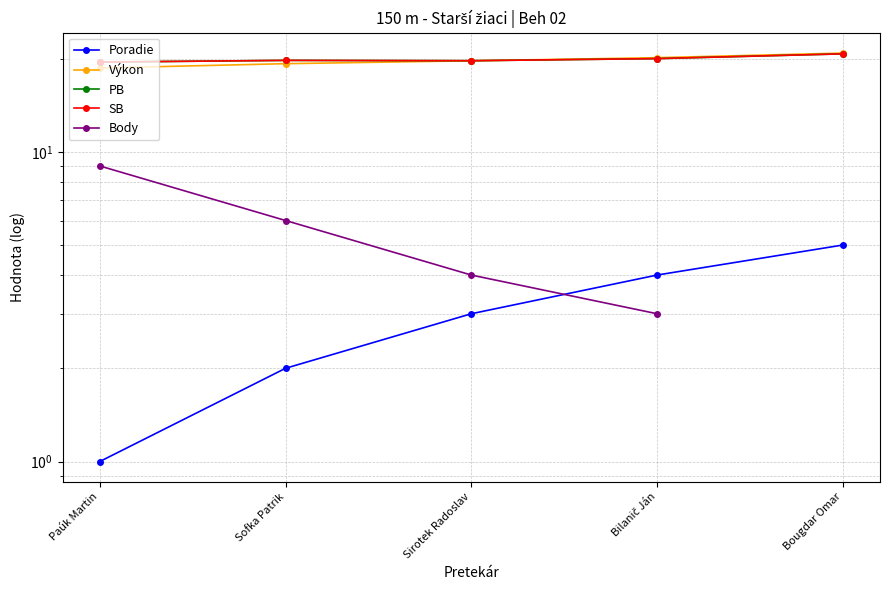

Rank the series by their maximum value, from highest to lowest.

Výkon, PB, SB, Body, Poradie